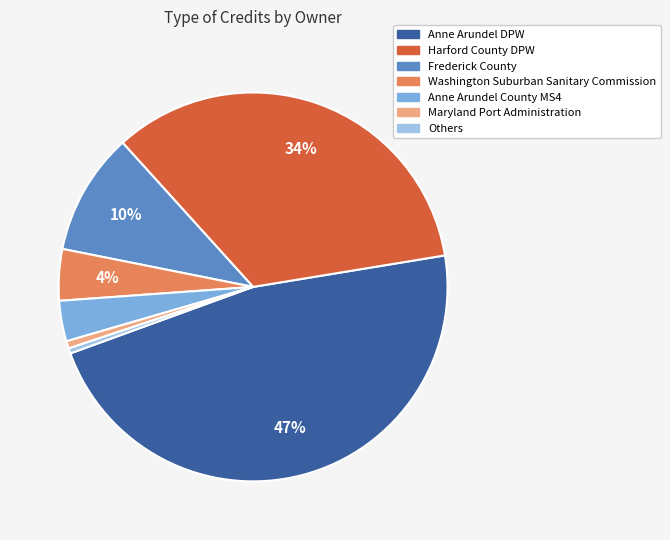

Is there a majority slice in this chart?

No